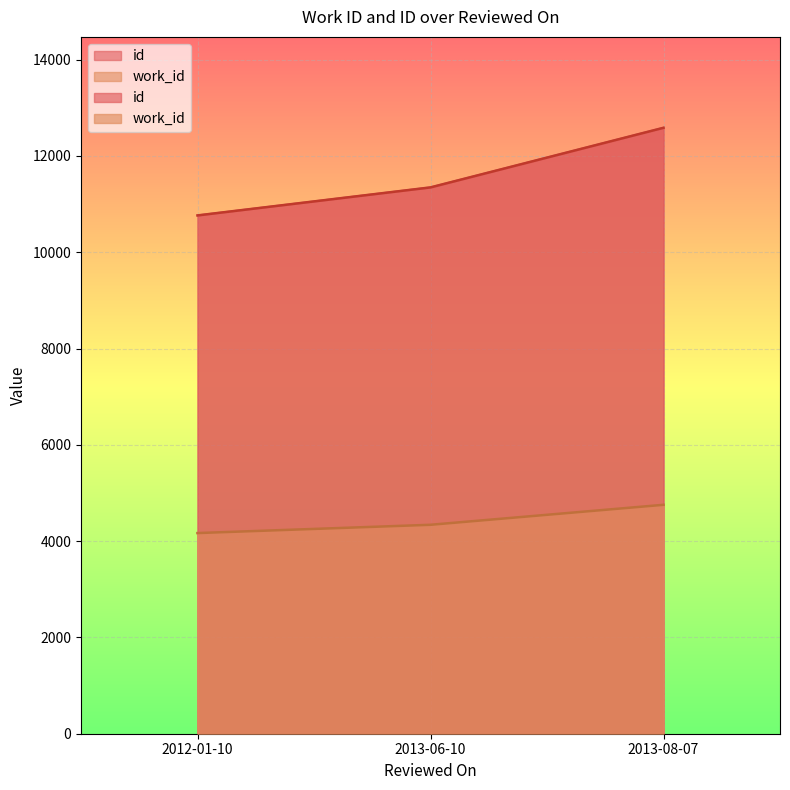

Which series has the widest spread of values?

id